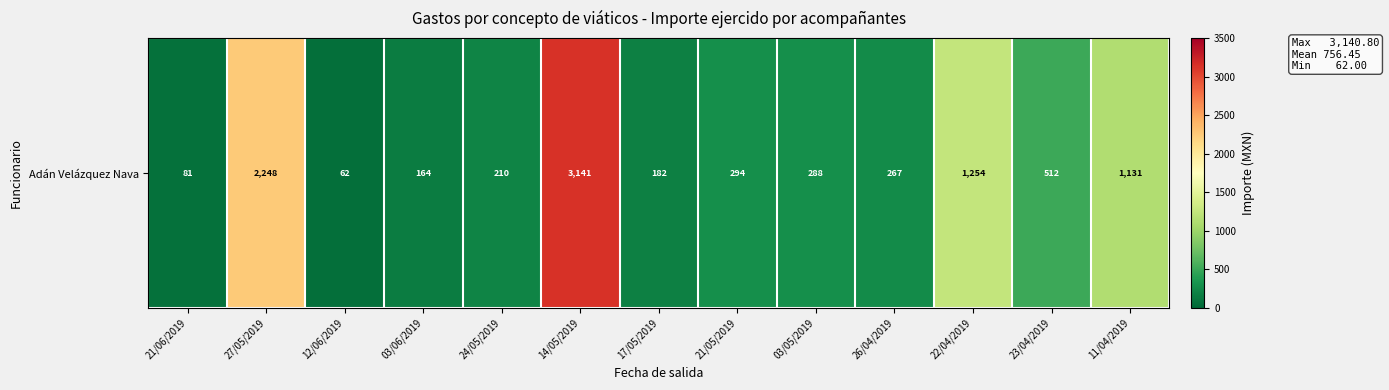

What is the difference between the second highest and second lowest values?

2167.0